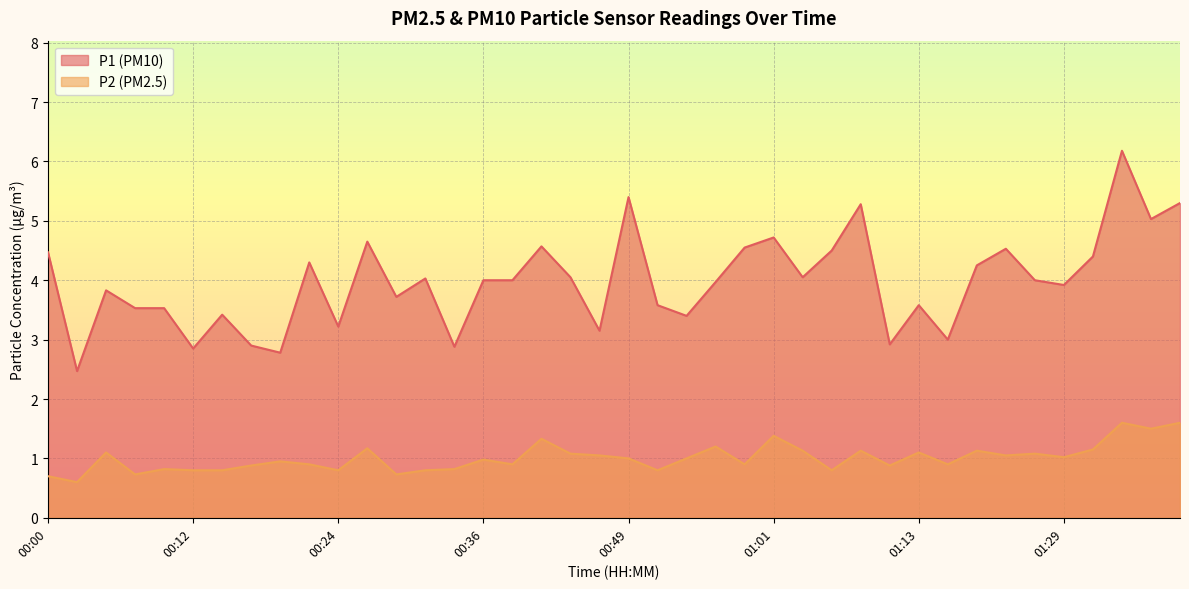

What position from the right is 01:31?

4